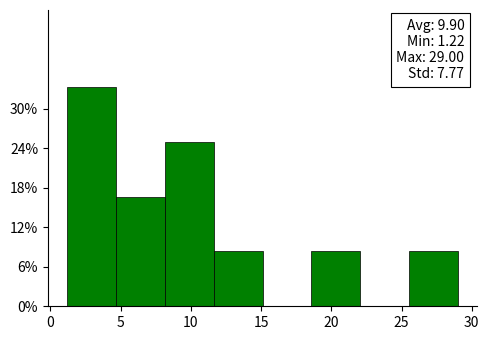

Which range on the x-axis has the tallest bar?

1.0 to 4.5